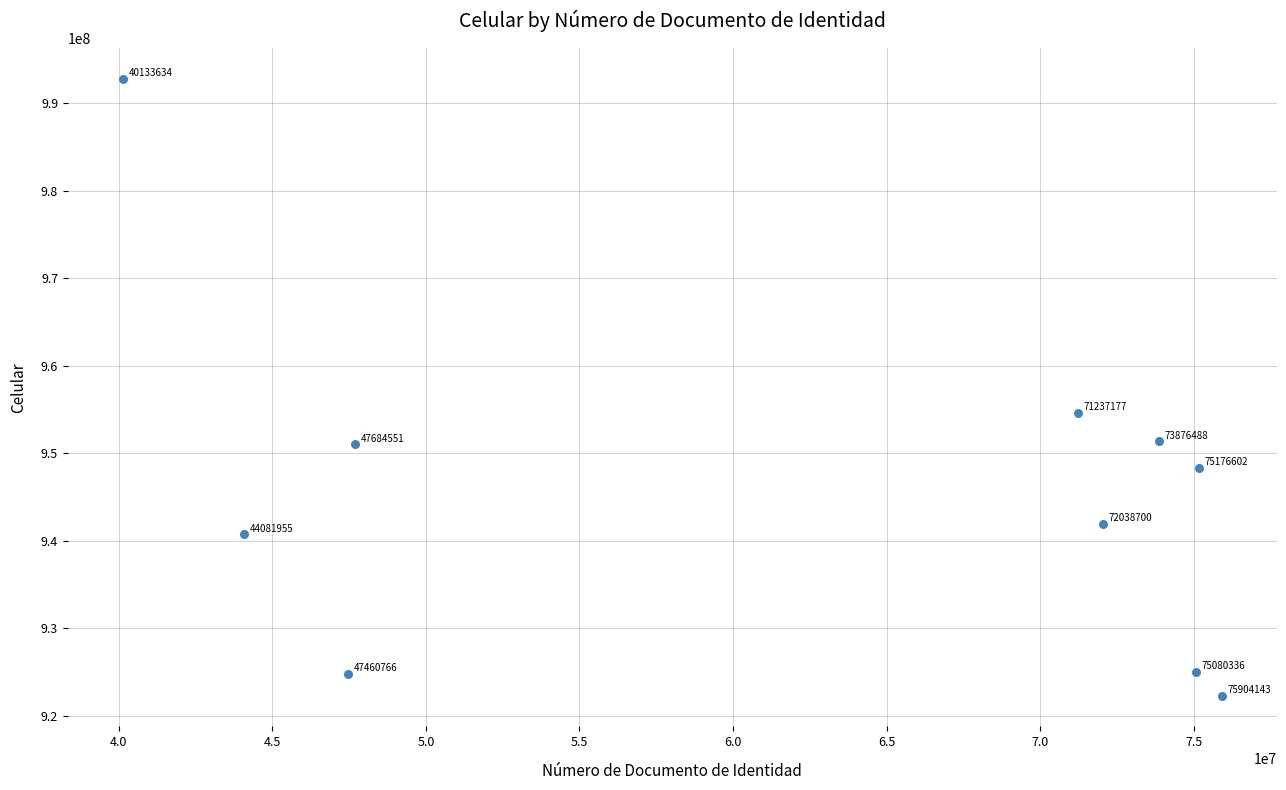

What Y value in the scatter plot is closest to 957528781?

954636732